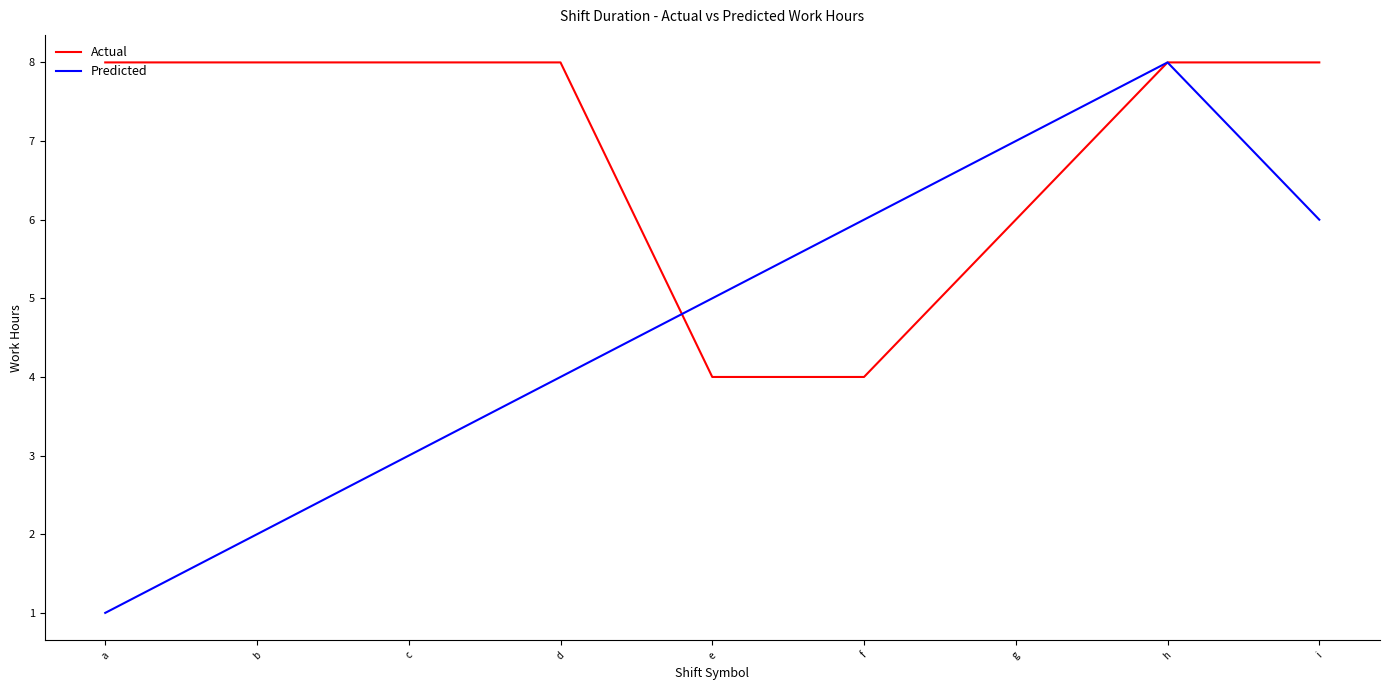

List the series in order of their overall mean, lowest first.

Predicted, Actual